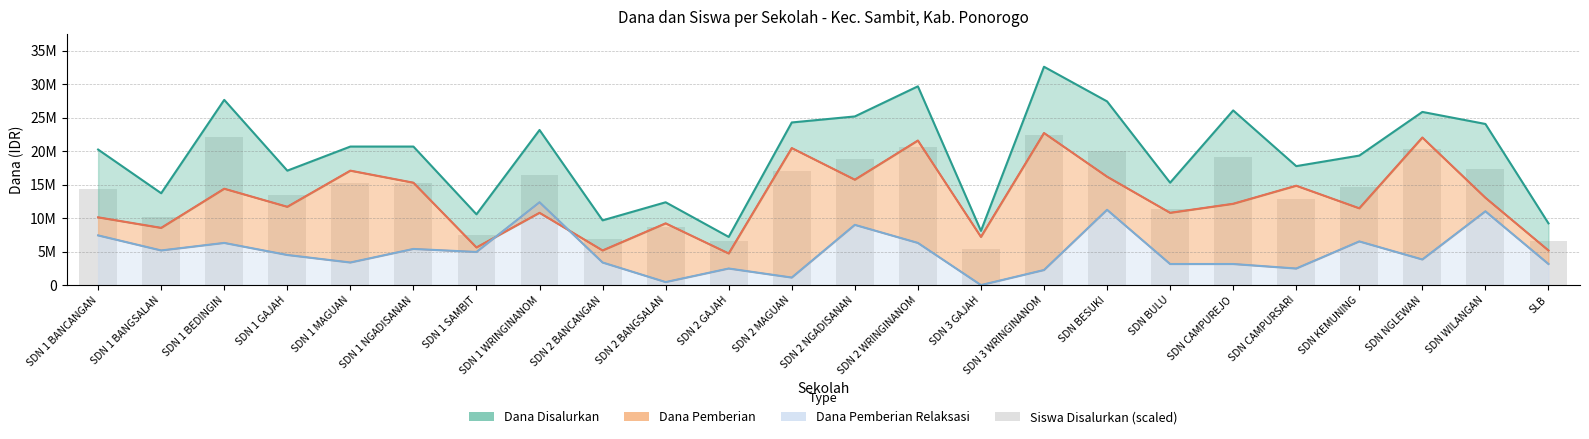

At which category does the chart reach its peak across all series?

SDN 3 WRINGINANOM